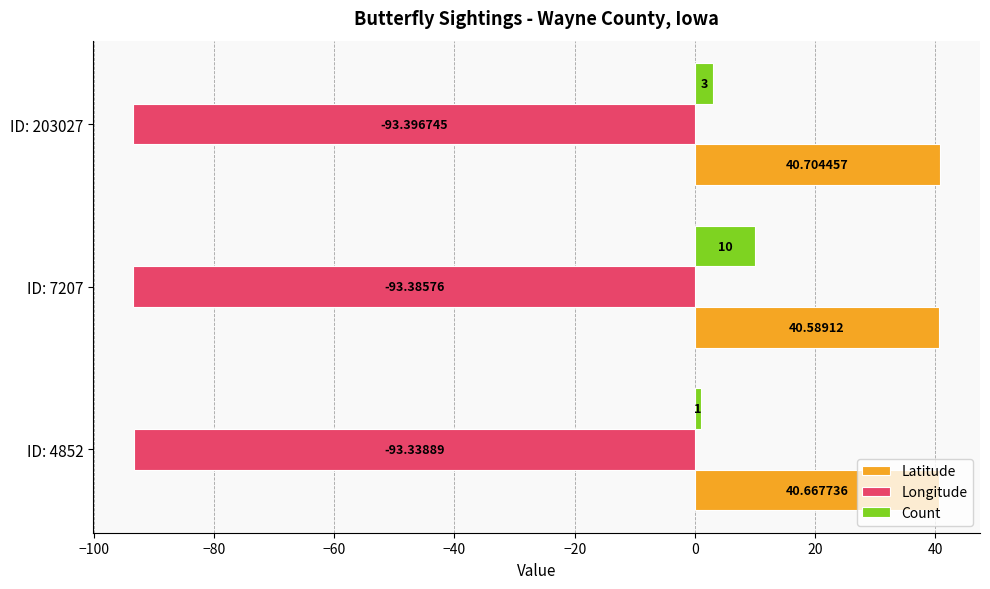

Which series has the widest spread of values?

Count